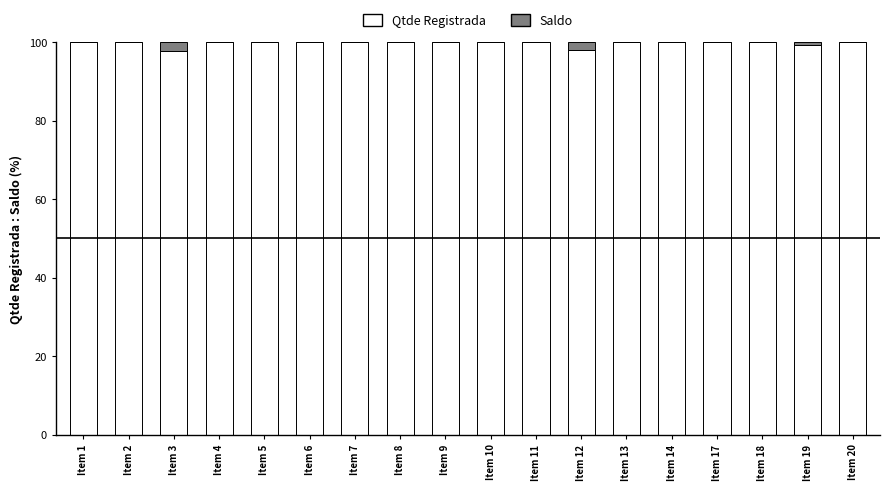

How many series are shown in this chart?

2